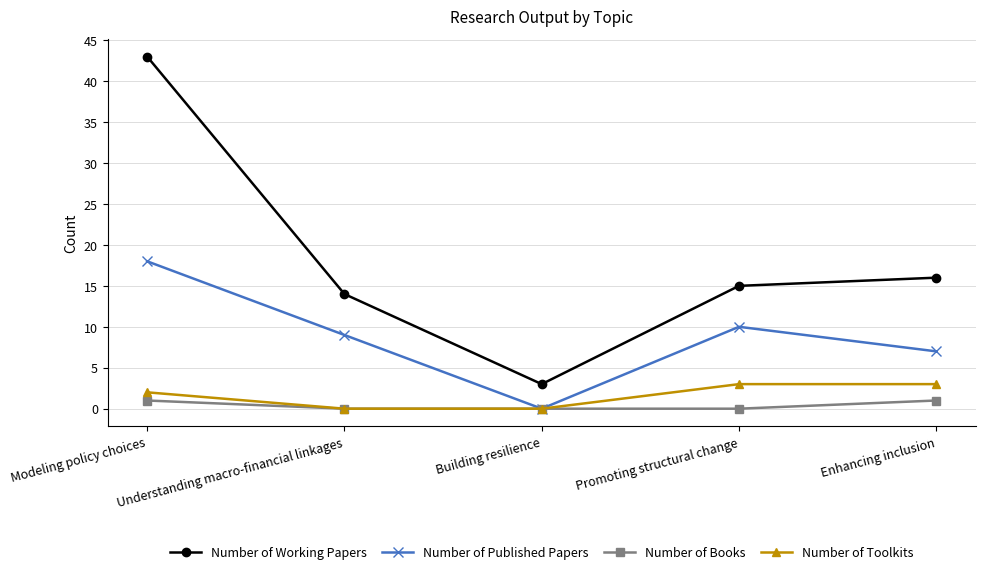

Where is Number of Published Papers nearest to the value 9?

Understanding macro-financial linkages